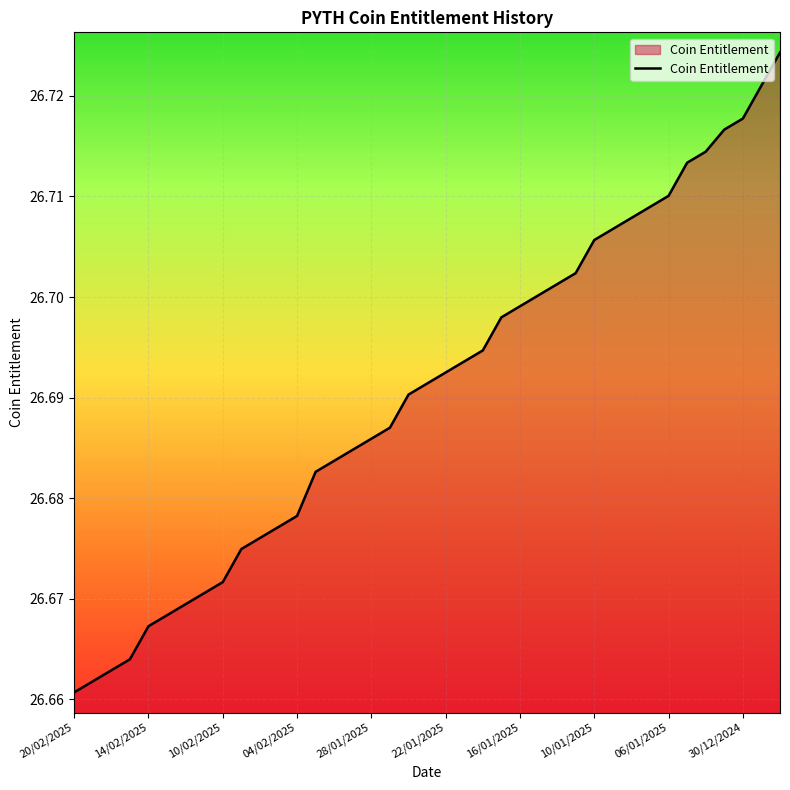

At which category does the chart reach its minimum across all series?

20/02/2025